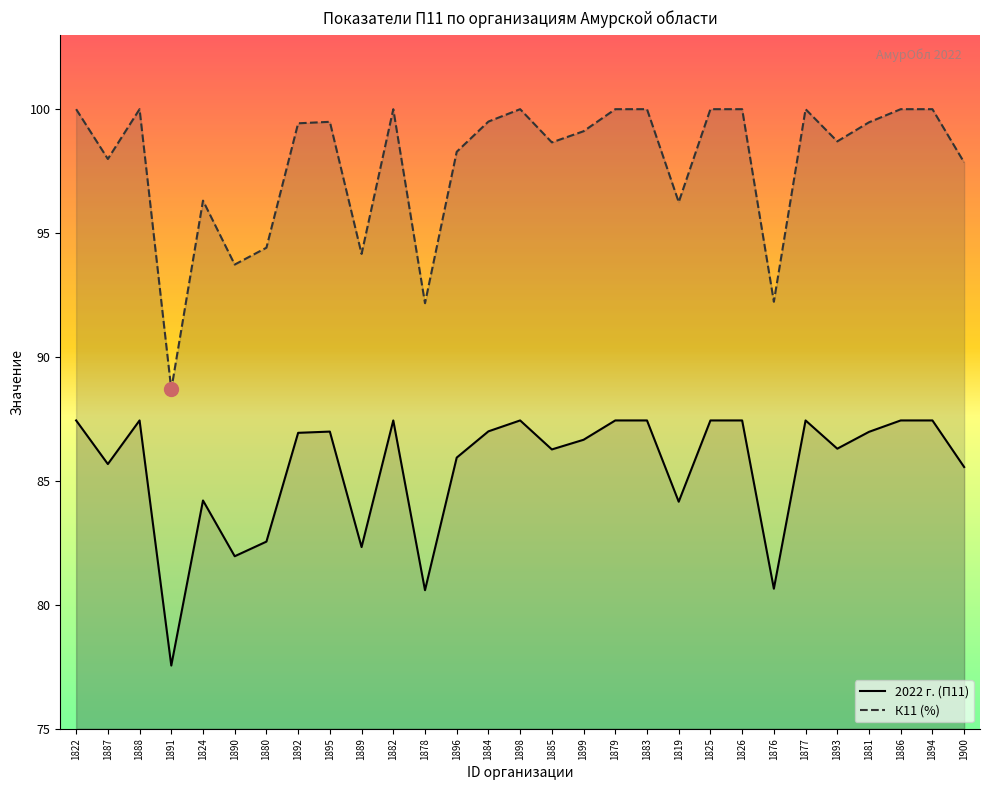

Reading left to right, list all the values displayed in this chart.

2022 г. (П11): 1822=87.4	1887=85.7	1888=87.4	1891=77.5	1824=84.2	1890=82.0	1880=82.5	1892=86.9	1895=87.0	1889=82.3	1882=87.4	1878=80.6	1896=85.9	1884=87.0	1898=87.4	1885=86.3	1899=86.7	1879=87.4	1883=87.4	1819=84.2	1825=87.4	1826=87.4	1876=80.7	1877=87.4	1893=86.3	1881=87.0	1886=87.4	1894=87.4	1900=85.6
К11 (%): 1822=100.0	1887=98.0	1888=100.0	1891=88.7	1824=96.3	1890=93.7	1880=94.4	1892=99.4	1895=99.5	1889=94.2	1882=100.0	1878=92.2	1896=98.3	1884=99.5	1898=100.0	1885=98.7	1899=99.1	1879=100.0	1883=100.0	1819=96.2	1825=100.0	1826=100.0	1876=92.2	1877=100.0	1893=98.7	1881=99.5	1886=100.0	1894=100.0	1900=97.8